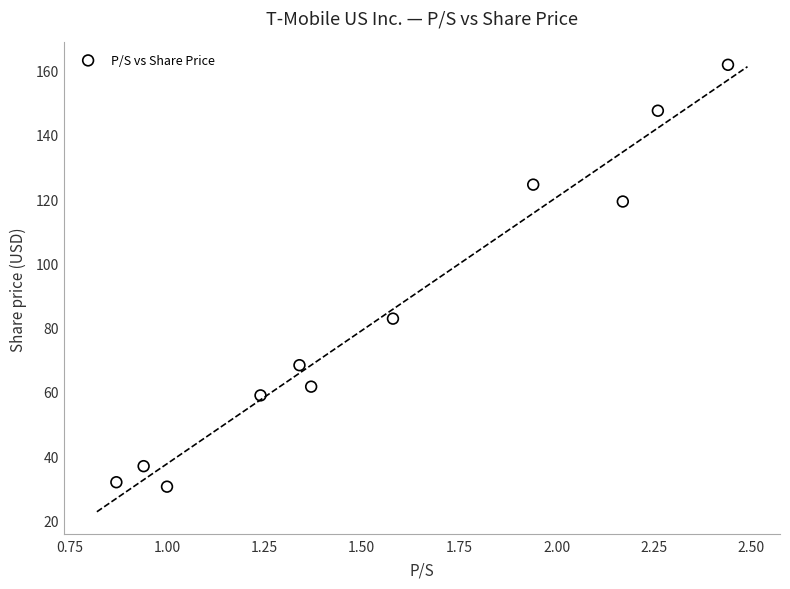

What Y value in the scatter plot is closest to 96?

82.8